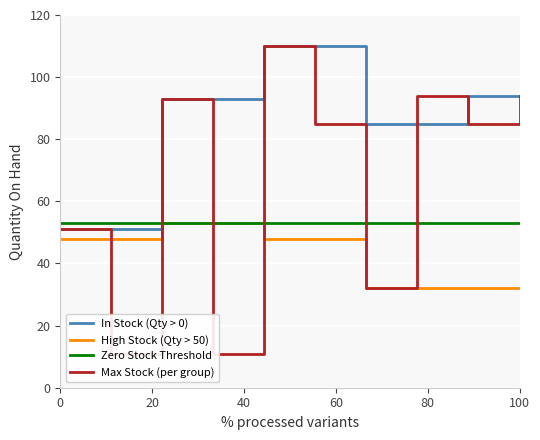

Is it true that High Stock (Qty > 50) equals 44 at 100?

False